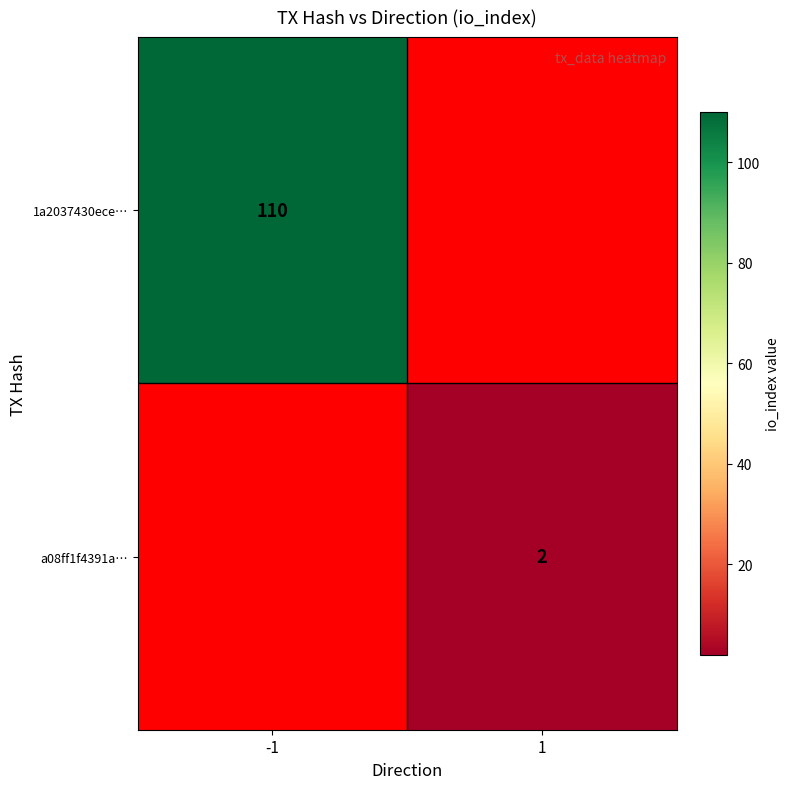

Is the value of 1a2037430ece… at -1 greater than the value of a08ff1f4391a… at 1?

Yes